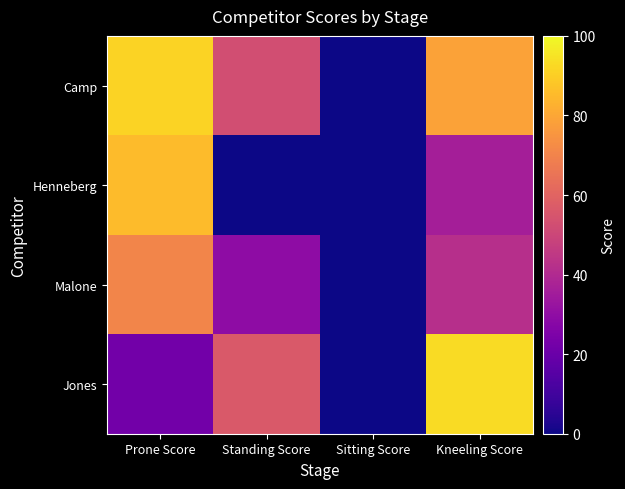

At which category is the sum across all series the highest?

Prone Score